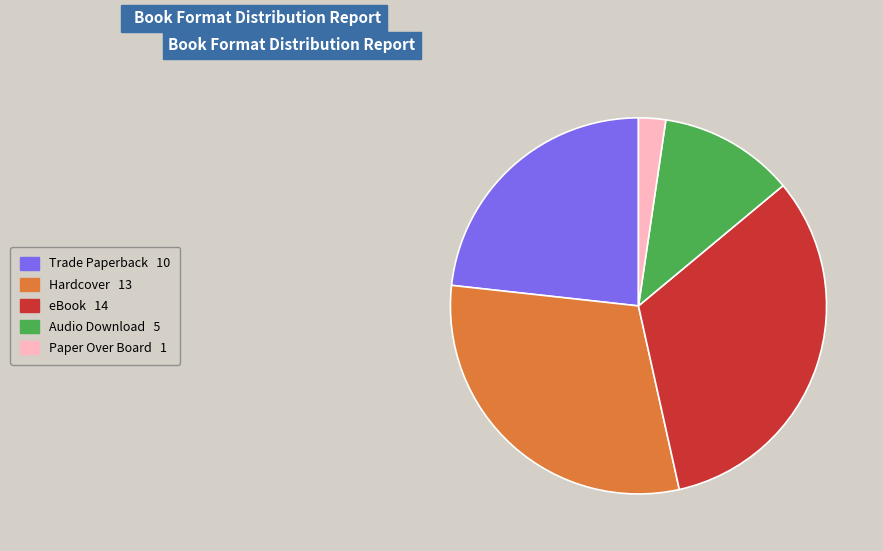

Is there a majority slice in this chart?

No